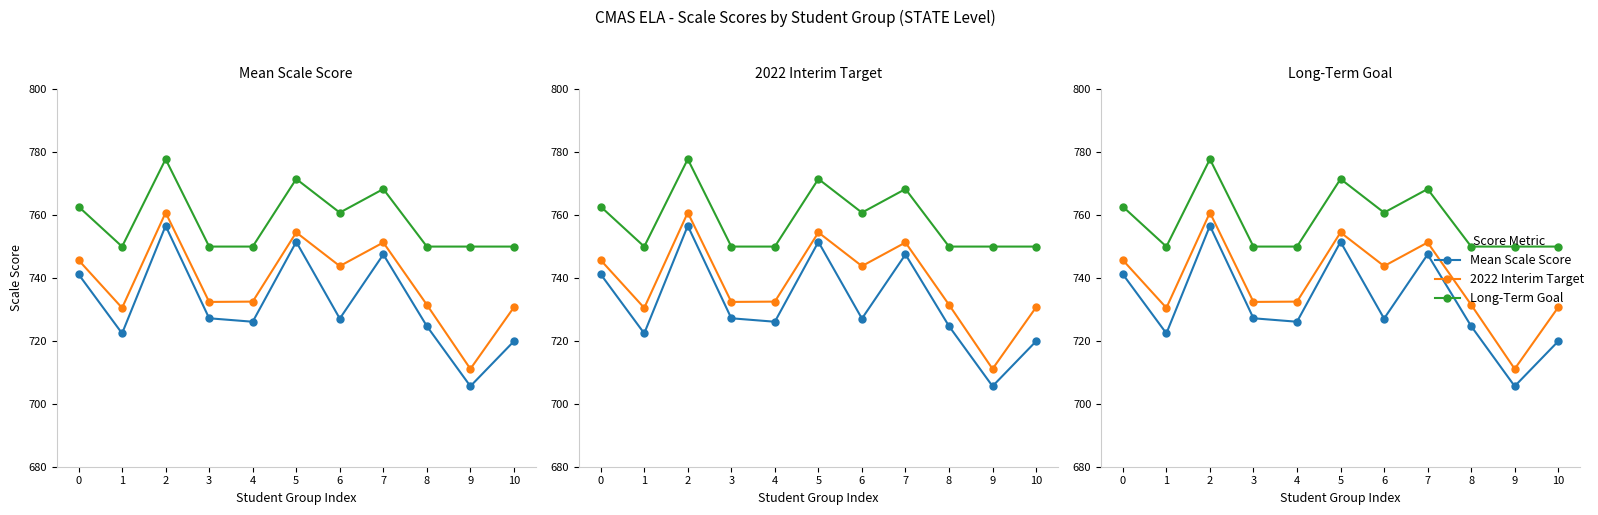

Rank the series by their maximum value, from highest to lowest.

Long-Term Goal, 2022 Interim Target, Mean Scale Score